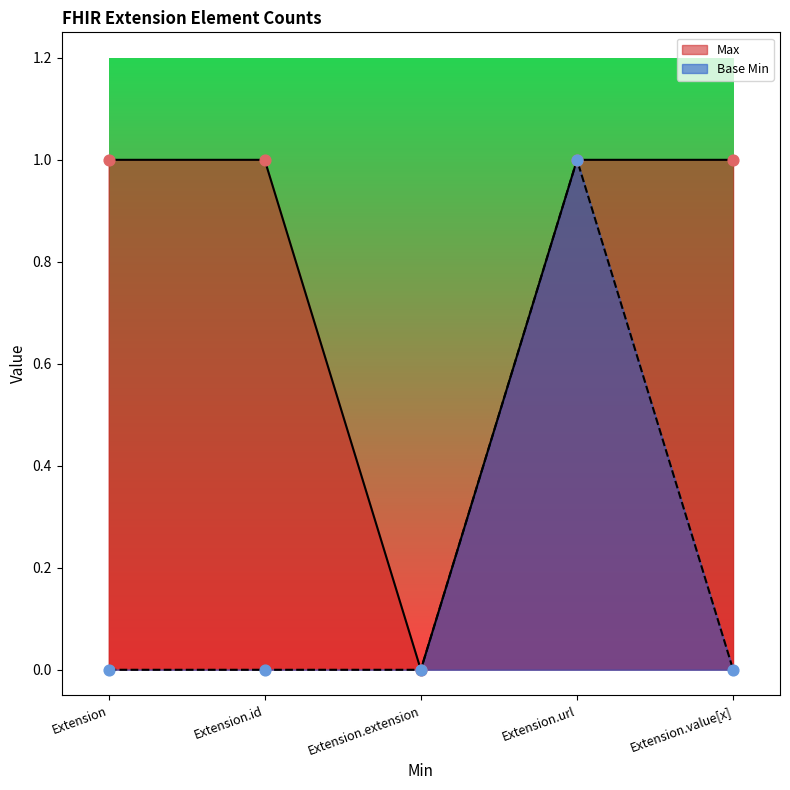

Is the value of Base Min at Extension greater than the value of Max at Extension.value[x]?

No